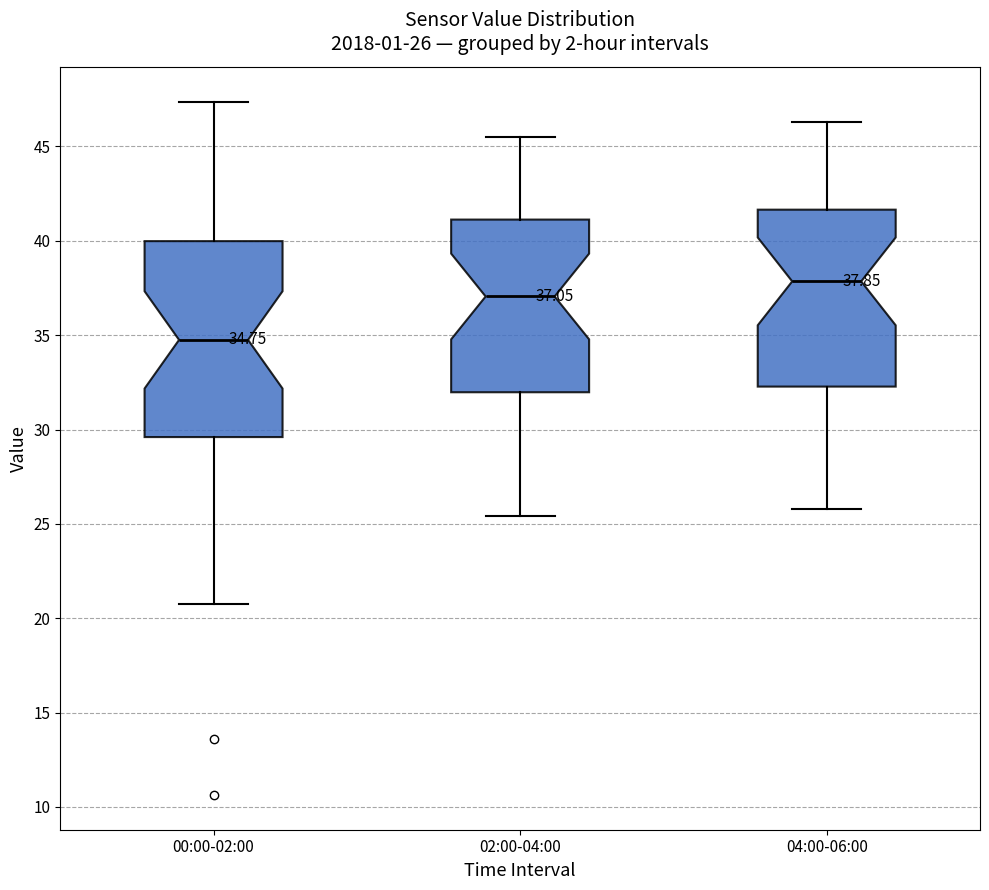

Which box has the highest median line?

04:00-06:00